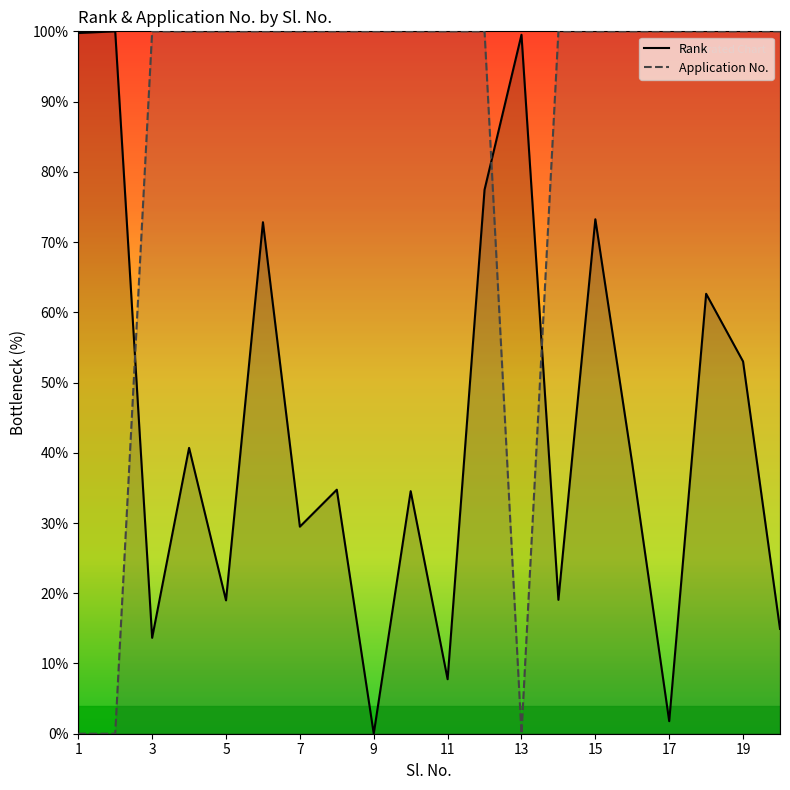

The value of Rank at 1 is 99.8. True or false?

True